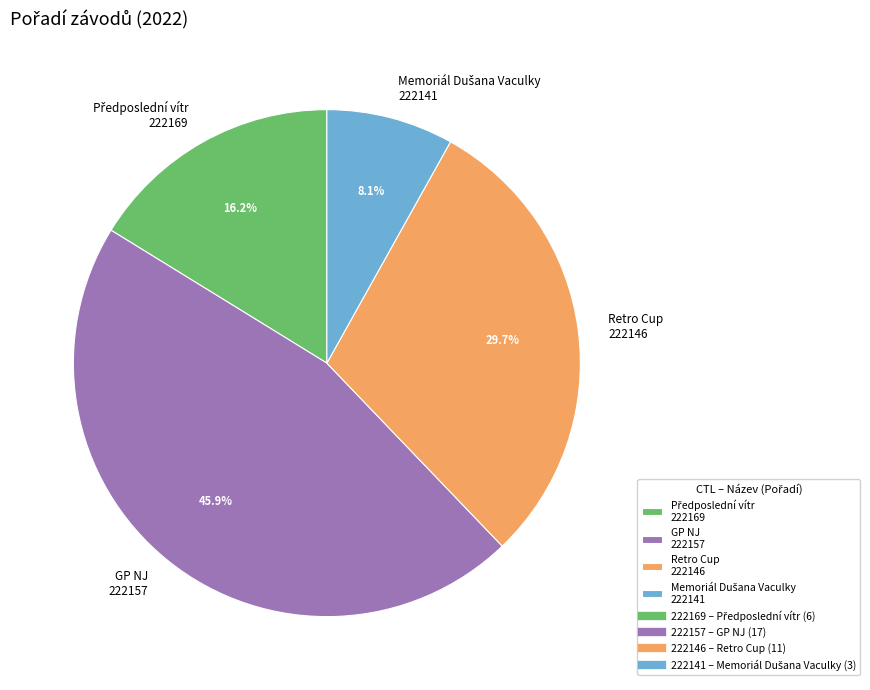

Does any single category account for the majority?

No